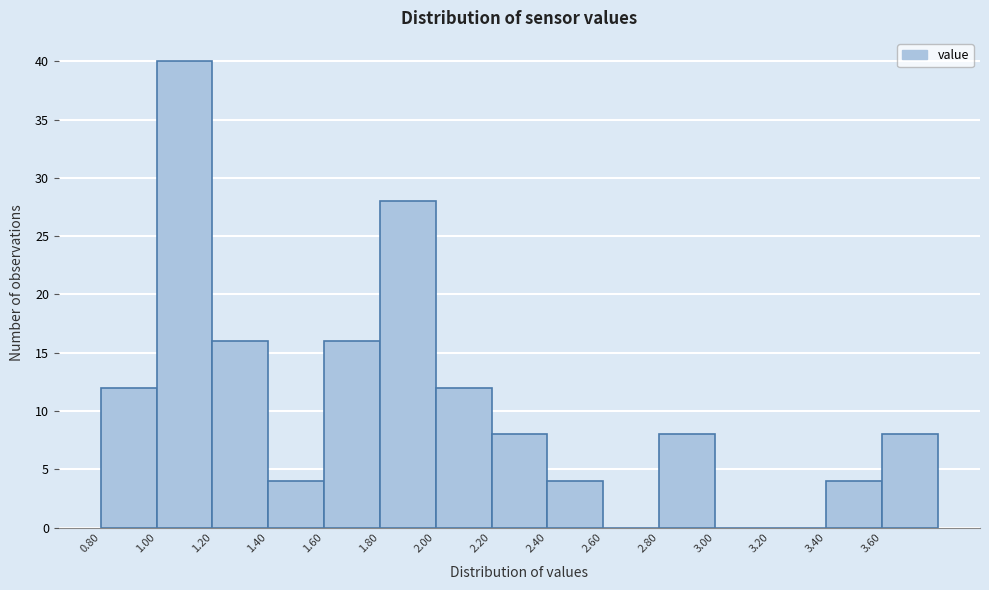

Which range on the x-axis has the tallest bar?

1.0 to 1.2